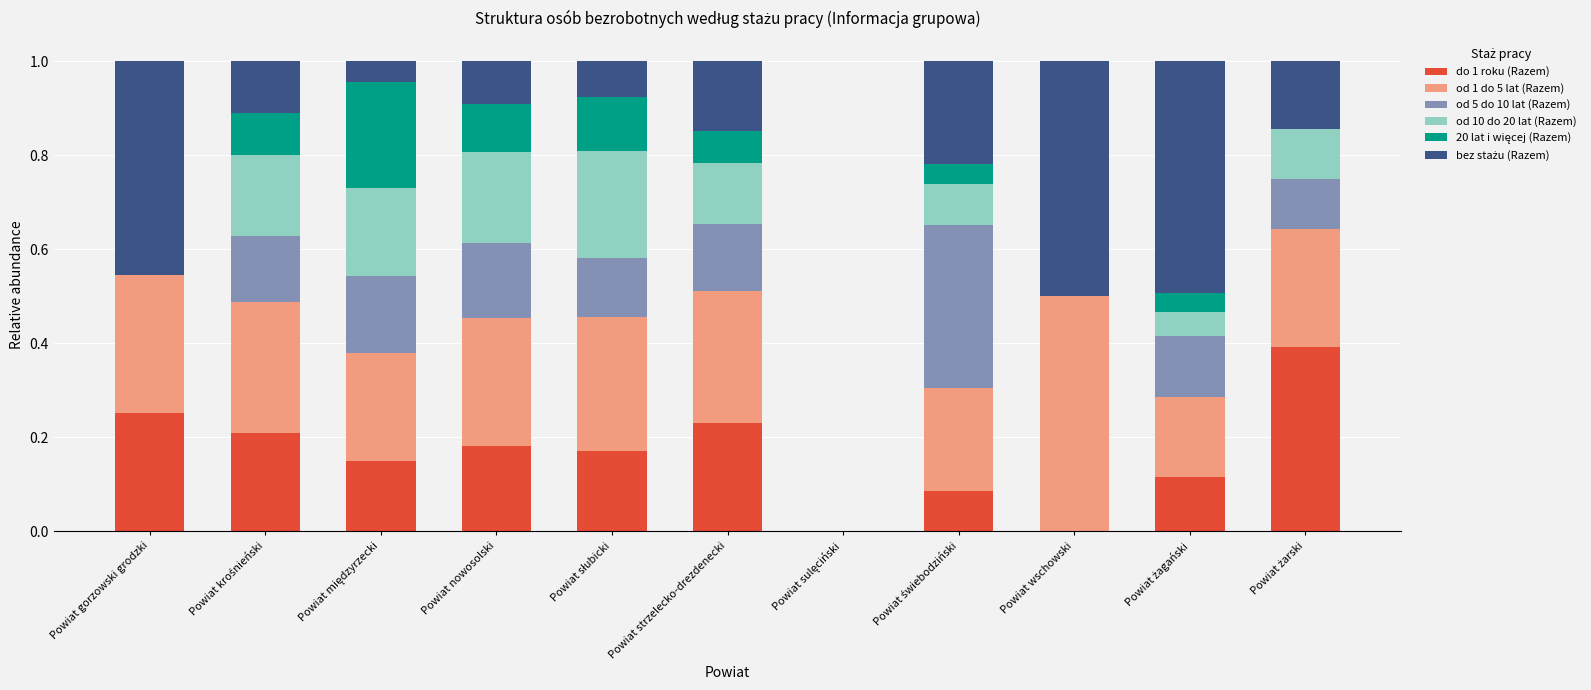

What is the sum of all do 1 roku (Razem) values?

1.8